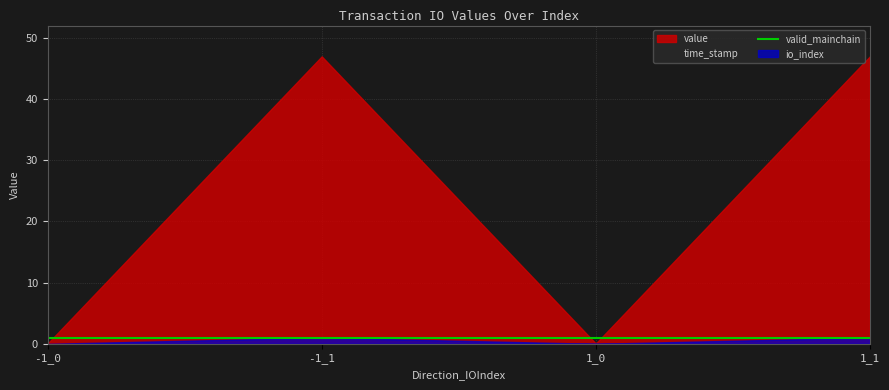

What is the sum of all io_index values?

2.0